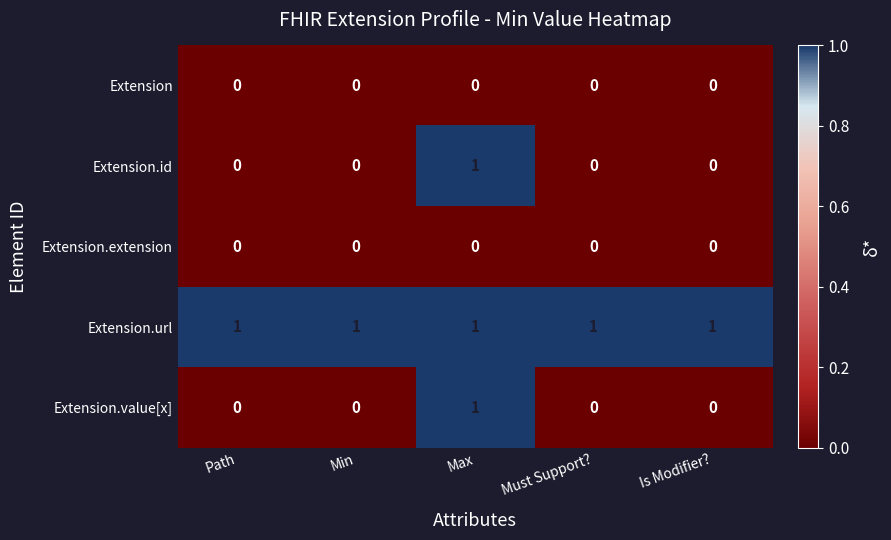

Reading left to right, list all the values displayed in this chart.

Extension: Path=0	Min=0	Max=0	Must Support?=0	Is Modifier?=0
Extension.id: Path=0	Min=0	Max=1	Must Support?=0	Is Modifier?=0
Extension.extension: Path=0	Min=0	Max=0	Must Support?=0	Is Modifier?=0
Extension.url: Path=1	Min=1	Max=1	Must Support?=1	Is Modifier?=1
Extension.value[x]: Path=0	Min=0	Max=1	Must Support?=0	Is Modifier?=0